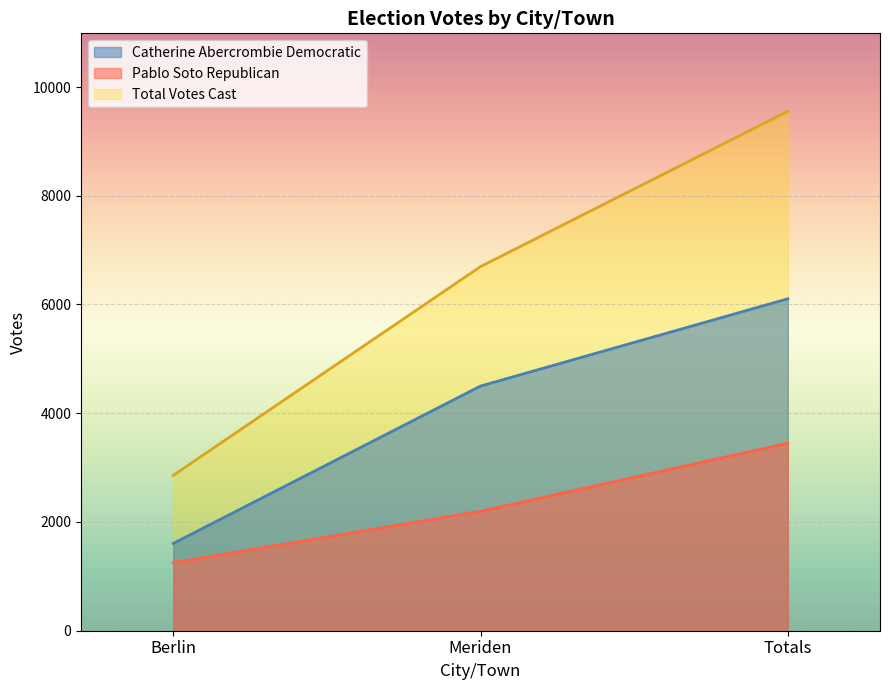

List the labels in order of Total Votes Cast value, largest first.

Totals, Meriden, Berlin